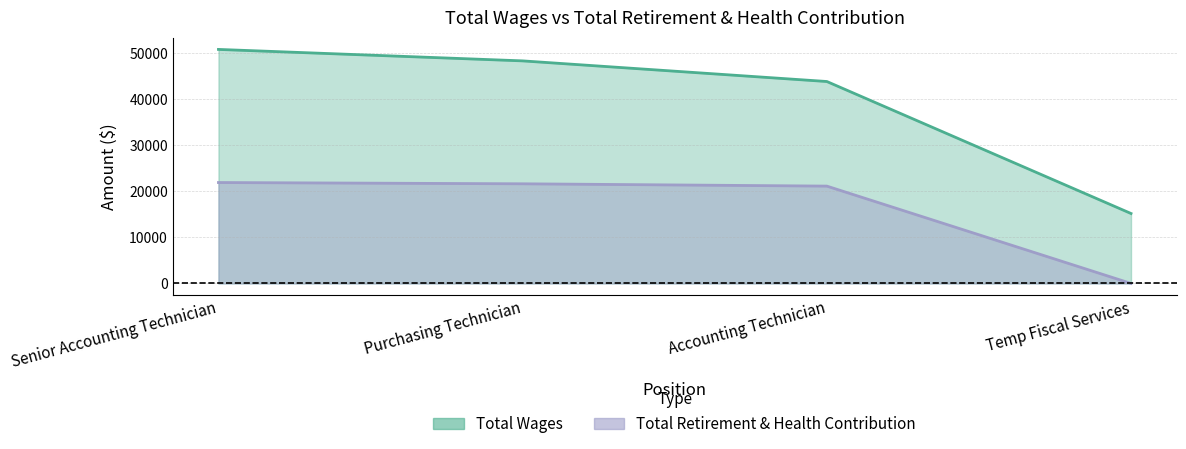

Which series has the largest range (max minus min)?

Total Wages